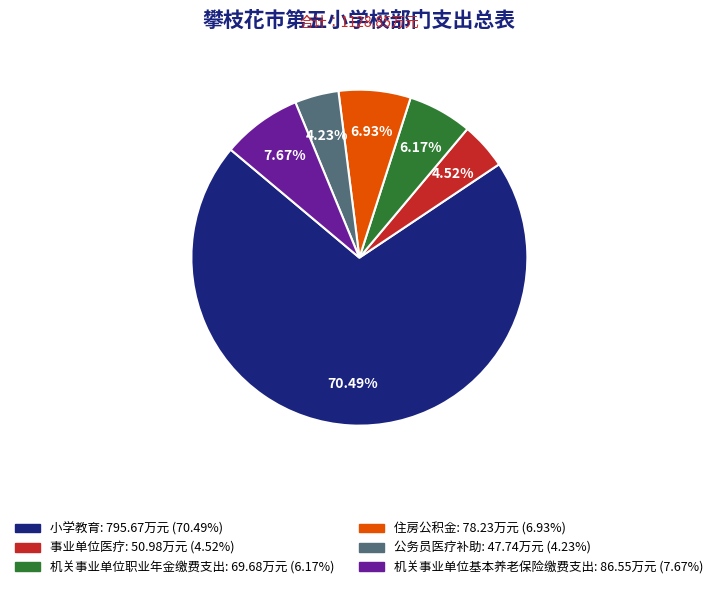

Does 机关事业单位基本养老保险缴费支出 account for over 50% of the chart?

No